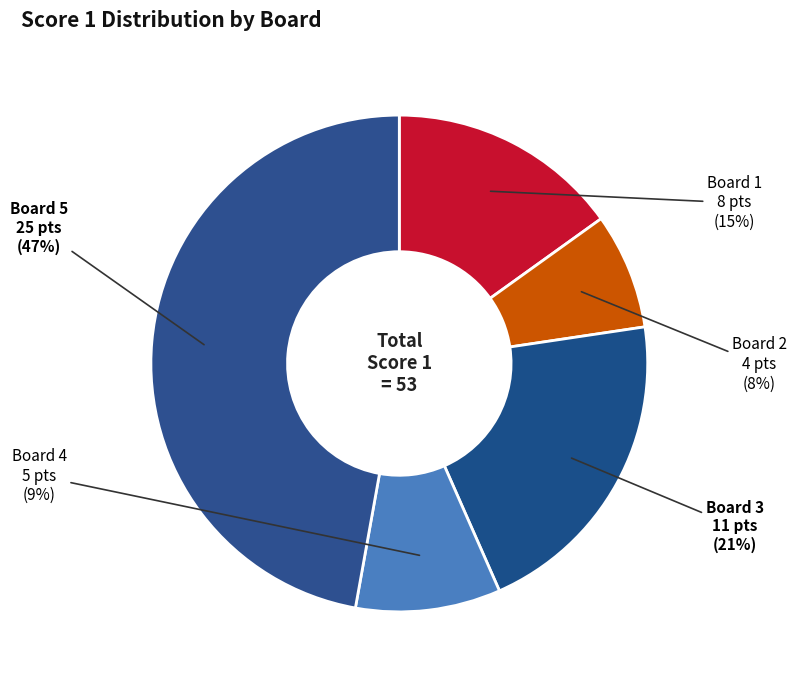

How many segments does this pie chart have?

5